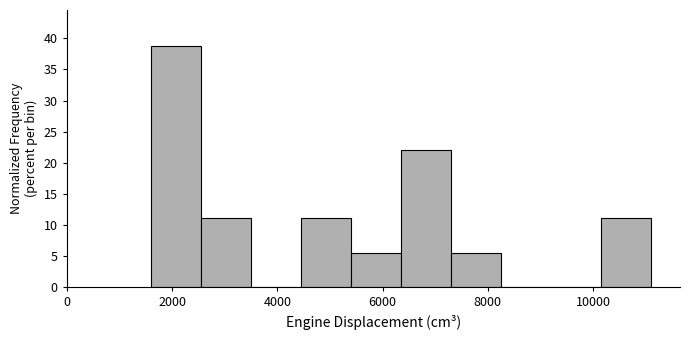

Reading left to right, list every bar in this chart as the range it spans on the x-axis followed by its height. Neither the bar edges nor the heights are printed on the chart, so give them approximately, as read against the axes.

1600 to 2600: 38.5
2600 to 3400: 11.0
3400 to 4400: 0
4400 to 5400: 11.0
5400 to 6400: 5.5
6400 to 7200: 22.0
7200 to 8200: 5.5
8200 to 9200: 0
9200 to 10200: 0
10200 to 11200: 11.0